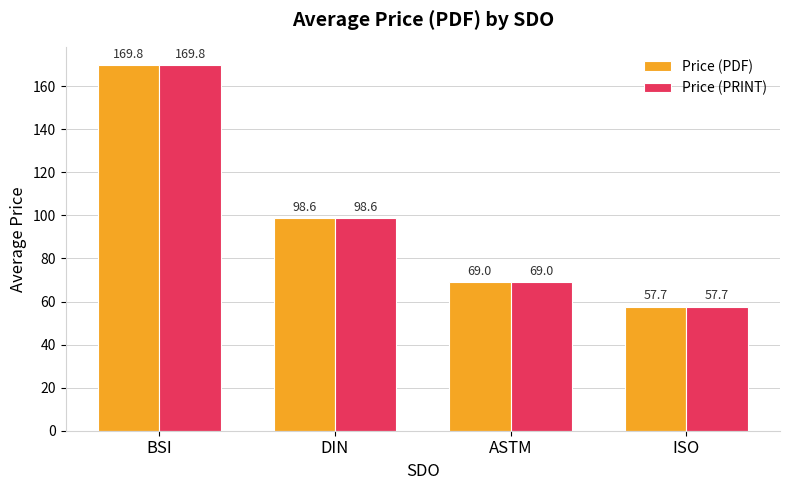

What is the difference between the maximum and minimum values in the Price (PRINT) series?

112.2